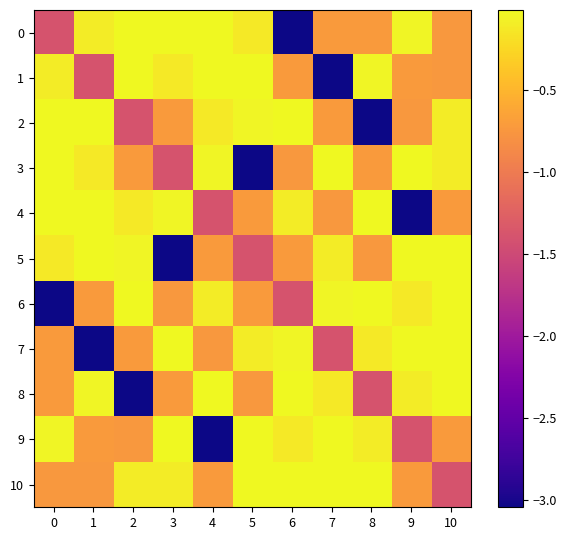

Reading right to left, what are all the values shown in this chart?

0: 10=-0.7	9=-0.0	8=-0.7	7=-0.7	6=-3.0	5=-0.1	4=-0.0	3=-0.0	2=-0.0	1=-0.1	0=-1.4
1: 10=-0.7	9=-0.7	8=-0.0	7=-3.0	6=-0.7	5=-0.0	4=-0.0	3=-0.1	2=-0.0	1=-1.4	0=-0.1
2: 10=-0.1	9=-0.7	8=-3.0	7=-0.7	6=-0.0	5=-0.0	4=-0.1	3=-0.7	2=-1.4	1=-0.0	0=-0.0
3: 10=-0.1	9=-0.0	8=-0.7	7=-0.0	6=-0.7	5=-3.0	4=-0.0	3=-1.4	2=-0.7	1=-0.1	0=-0.0
4: 10=-0.7	9=-3.0	8=-0.0	7=-0.7	6=-0.1	5=-0.7	4=-1.4	3=-0.0	2=-0.1	1=-0.0	0=-0.0
5: 10=-0.0	9=-0.0	8=-0.7	7=-0.1	6=-0.7	5=-1.4	4=-0.7	3=-3.0	2=-0.0	1=-0.0	0=-0.1
6: 10=-0.0	9=-0.1	8=-0.0	7=-0.0	6=-1.4	5=-0.7	4=-0.1	3=-0.7	2=-0.0	1=-0.7	0=-3.0
7: 10=-0.0	9=-0.0	8=-0.1	7=-1.4	6=-0.0	5=-0.1	4=-0.7	3=-0.0	2=-0.7	1=-3.0	0=-0.7
8: 10=-0.0	9=-0.1	8=-1.4	7=-0.1	6=-0.0	5=-0.7	4=-0.0	3=-0.7	2=-3.0	1=-0.0	0=-0.7
9: 10=-0.7	9=-1.4	8=-0.1	7=-0.0	6=-0.1	5=-0.0	4=-3.0	3=-0.0	2=-0.7	1=-0.7	0=-0.0
10: 10=-1.4	9=-0.7	8=-0.0	7=-0.0	6=-0.0	5=-0.0	4=-0.7	3=-0.1	2=-0.1	1=-0.7	0=-0.7